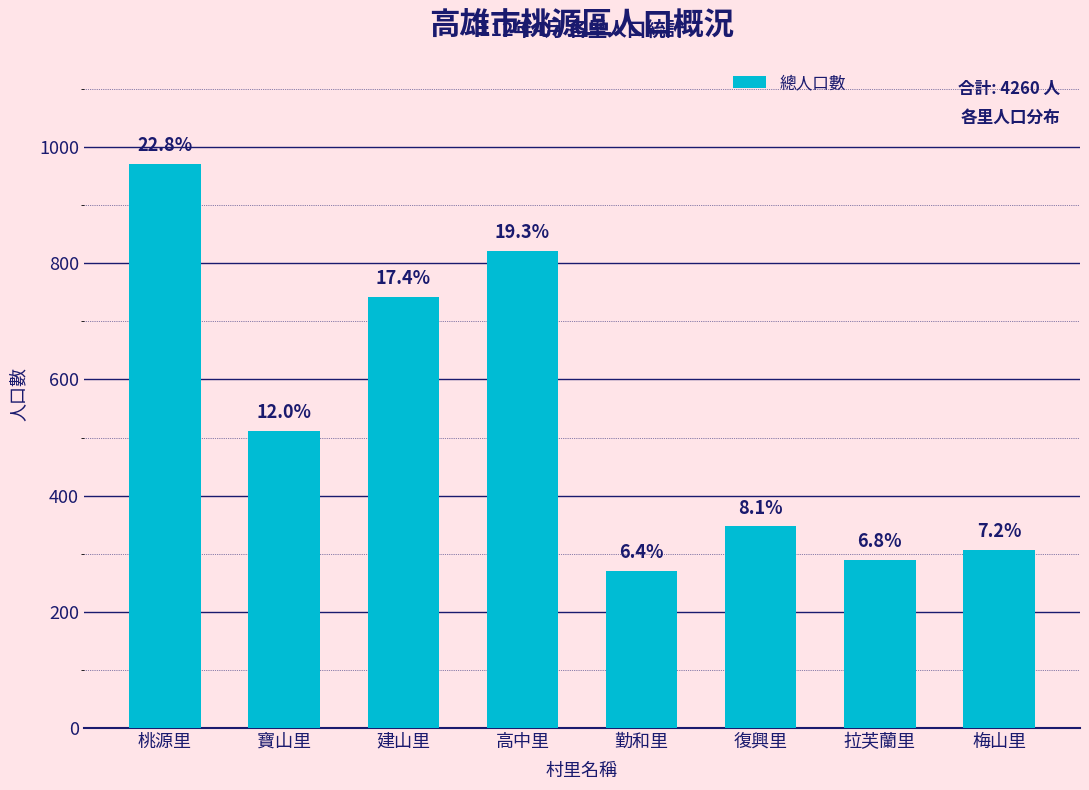

How many bars are there in total?

8